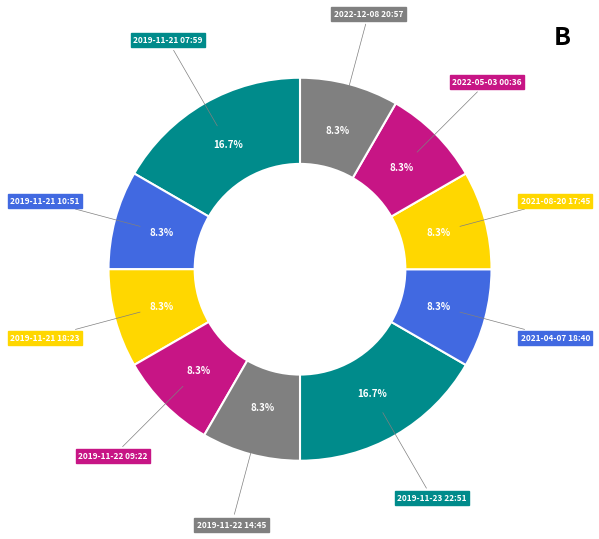

What is the ratio of the value at 2021-04-07 18:40 to the value at 2021-08-20 17:45?

1.0